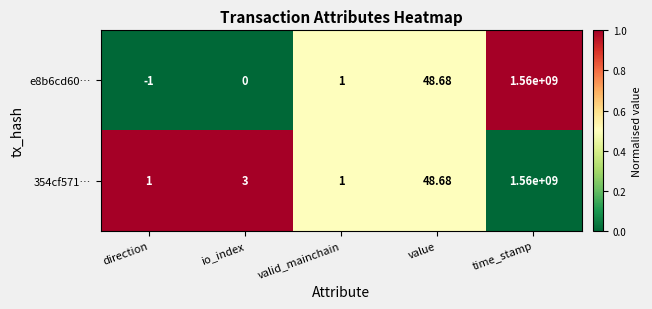

List the labels in order of e8b6cd60… value, largest first.

time_stamp, value, valid_mainchain, io_index, direction